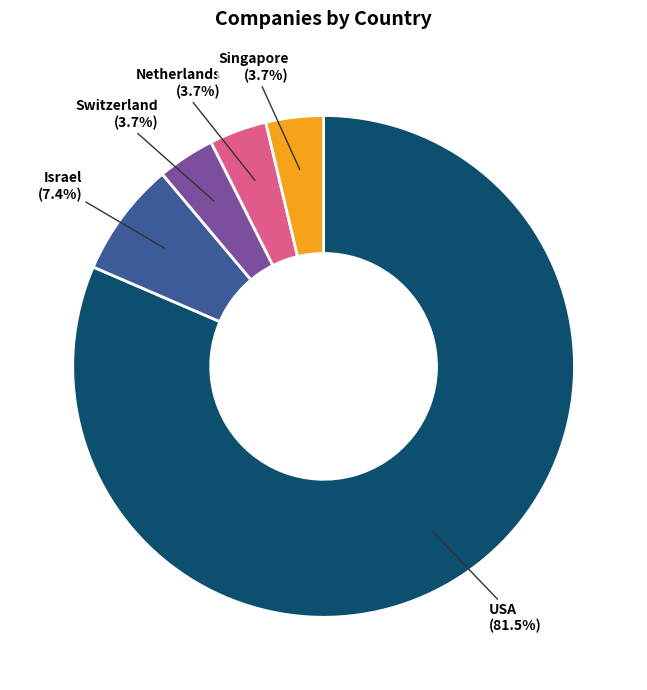

Does any single category account for the majority?

Yes